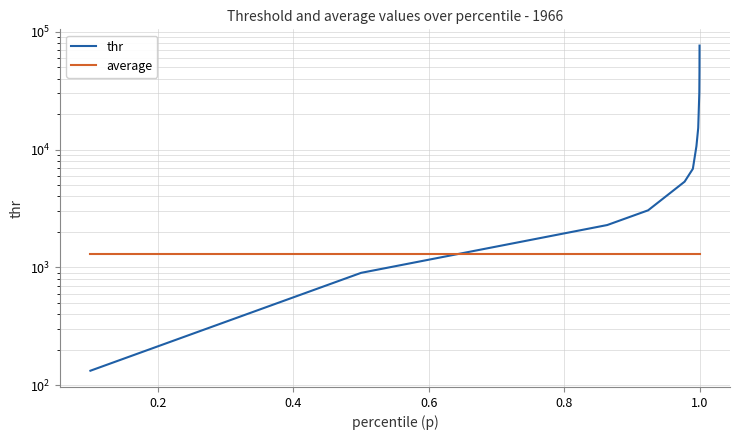

Which series has the widest spread of values?

thr